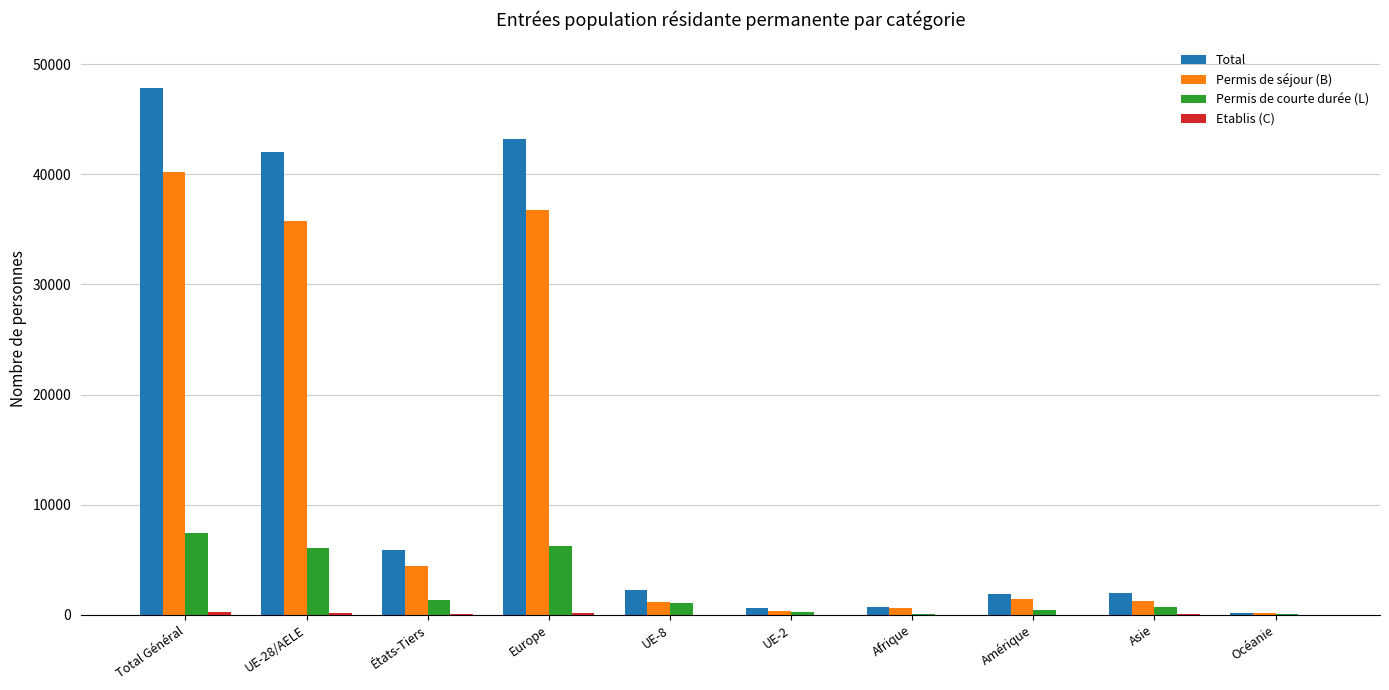

Are the bars horizontal?

No